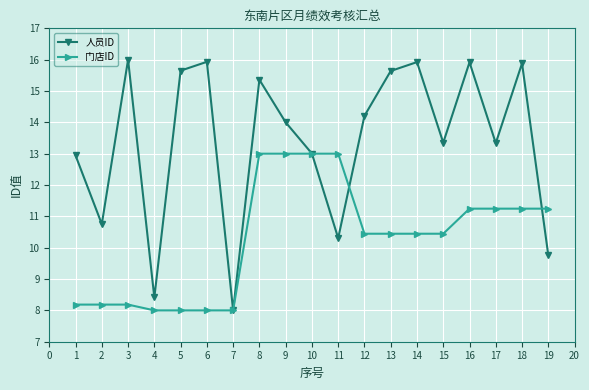

True or false: 门店ID has a value of 7.2 at 15.

False